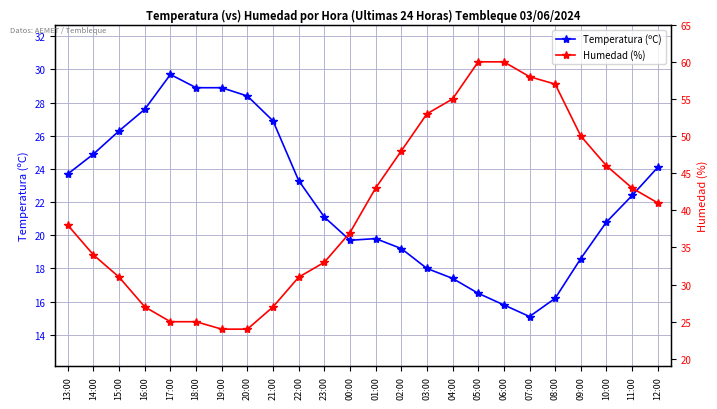

How many lines are shown in the chart?

2